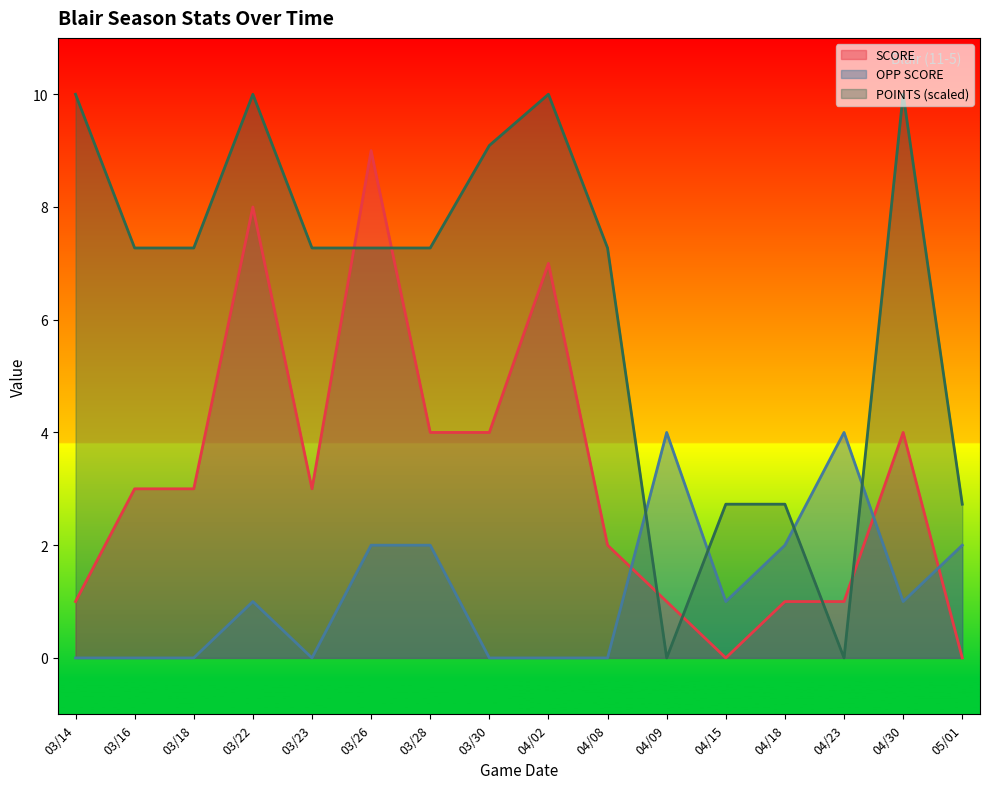

Between 04/02 and 04/15, which is larger?

04/02